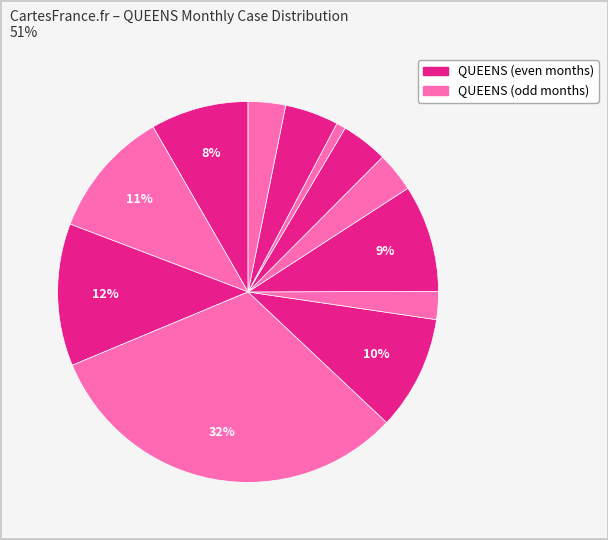

How many slices are in this pie chart?

12